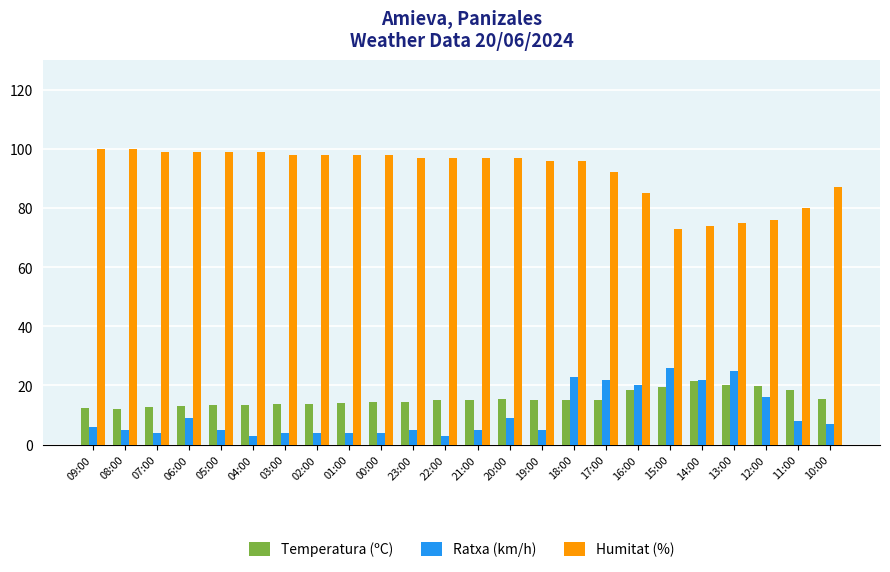

Rank the series at 17:00 from lowest to highest value.

Temperatura (ºC), Ratxa (km/h), Humitat (%)